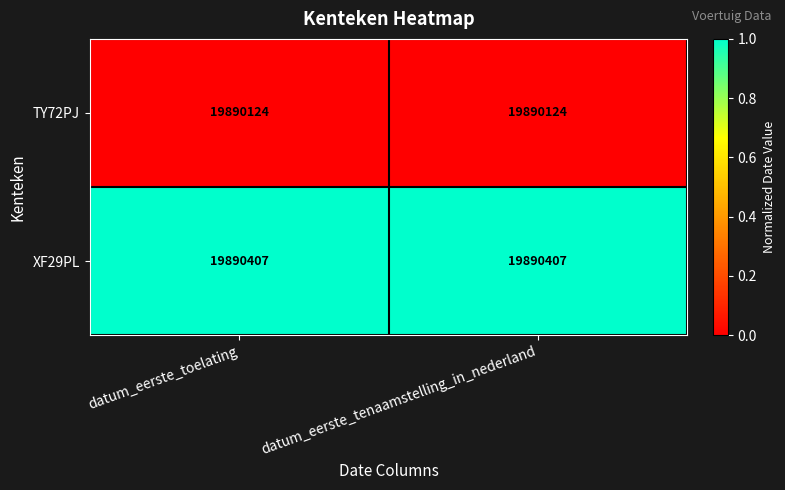

List the series in order of their overall mean, highest first.

XF29PL, TY72PJ